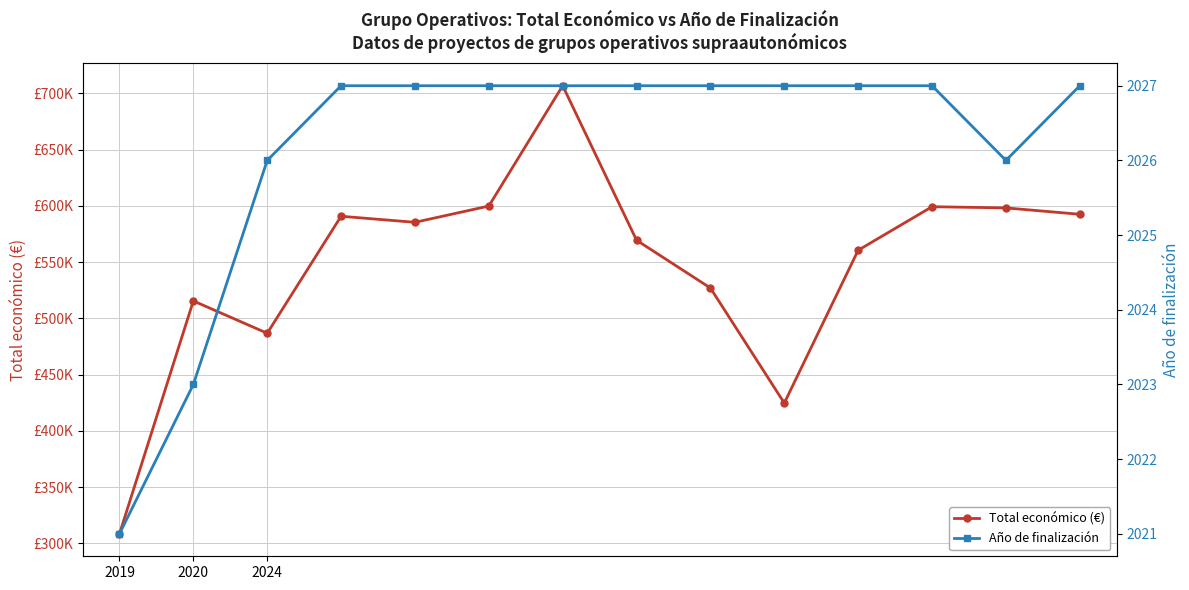

What is the value of the Año de finalización point at the 10th from the left?

2027